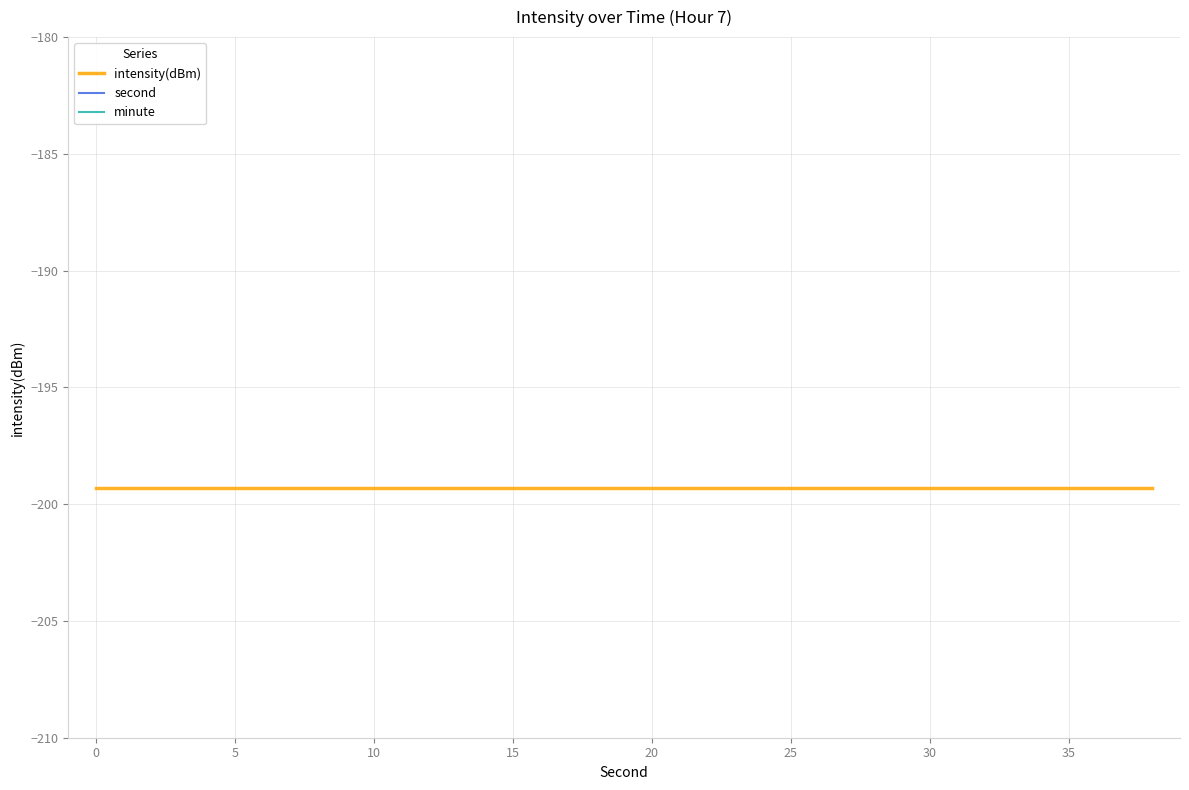

Which series has the largest total across all categories?

second